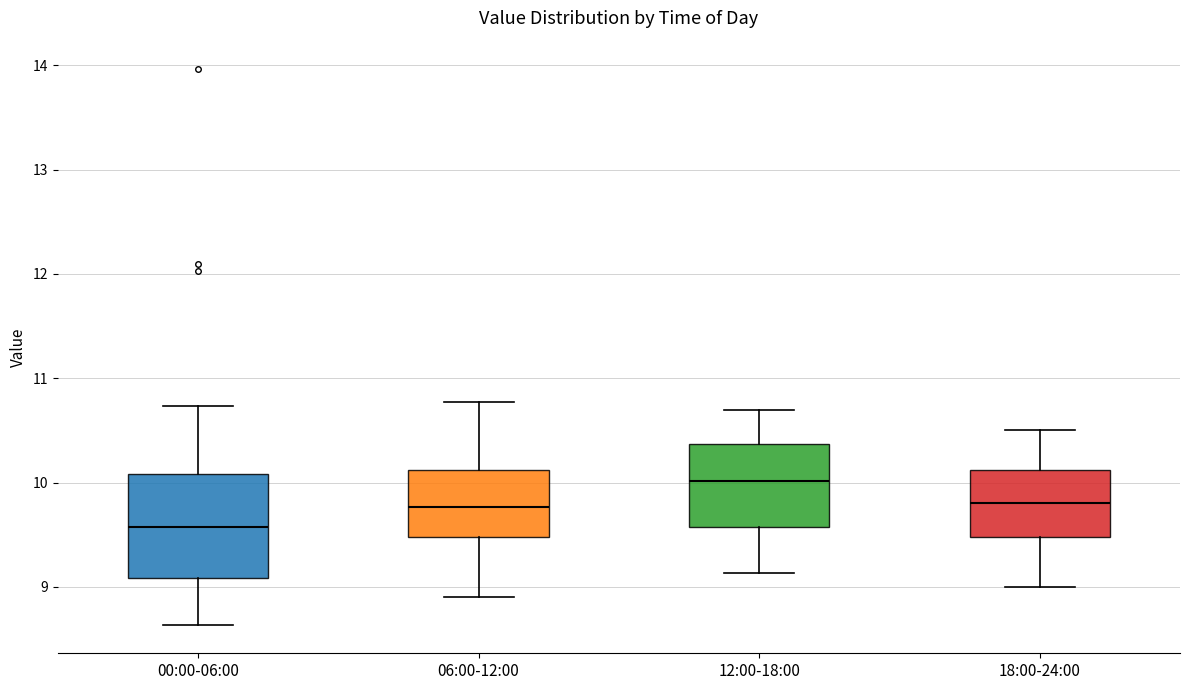

Which box has the lowest median line?

00:00-06:00